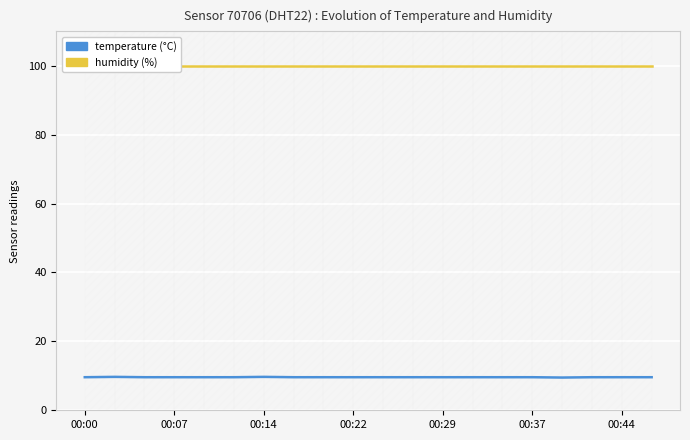

At 00:14, list the series in order from smallest to largest.

temperature (°C), humidity (%)